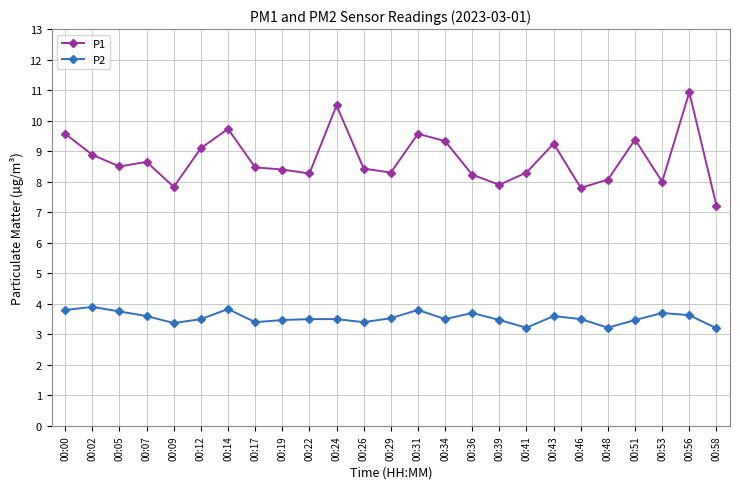

True or false: P1 and P2 intersect in this chart.

False